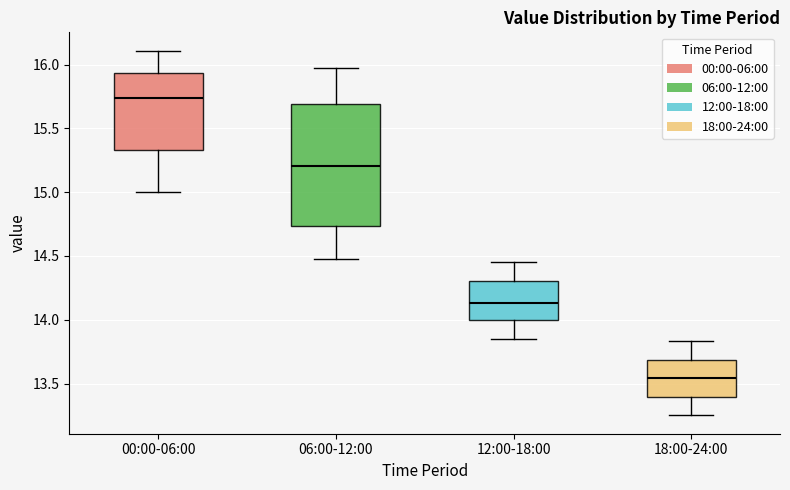

Reading left to right, read every box against the y-axis: the position of its median line, the range the box covers, and the ends of its whiskers. The values are not printed on the chart, so give them approximately, as read against the axis.

00:00-06:00: median 15.75, box 15.35 to 15.95, whiskers 15.00 to 16.10
06:00-12:00: median 15.20, box 14.75 to 15.70, whiskers 14.50 to 15.95
12:00-18:00: median 14.15, box 14.00 to 14.30, whiskers 13.85 to 14.45
18:00-24:00: median 13.55, box 13.40 to 13.70, whiskers 13.25 to 13.85